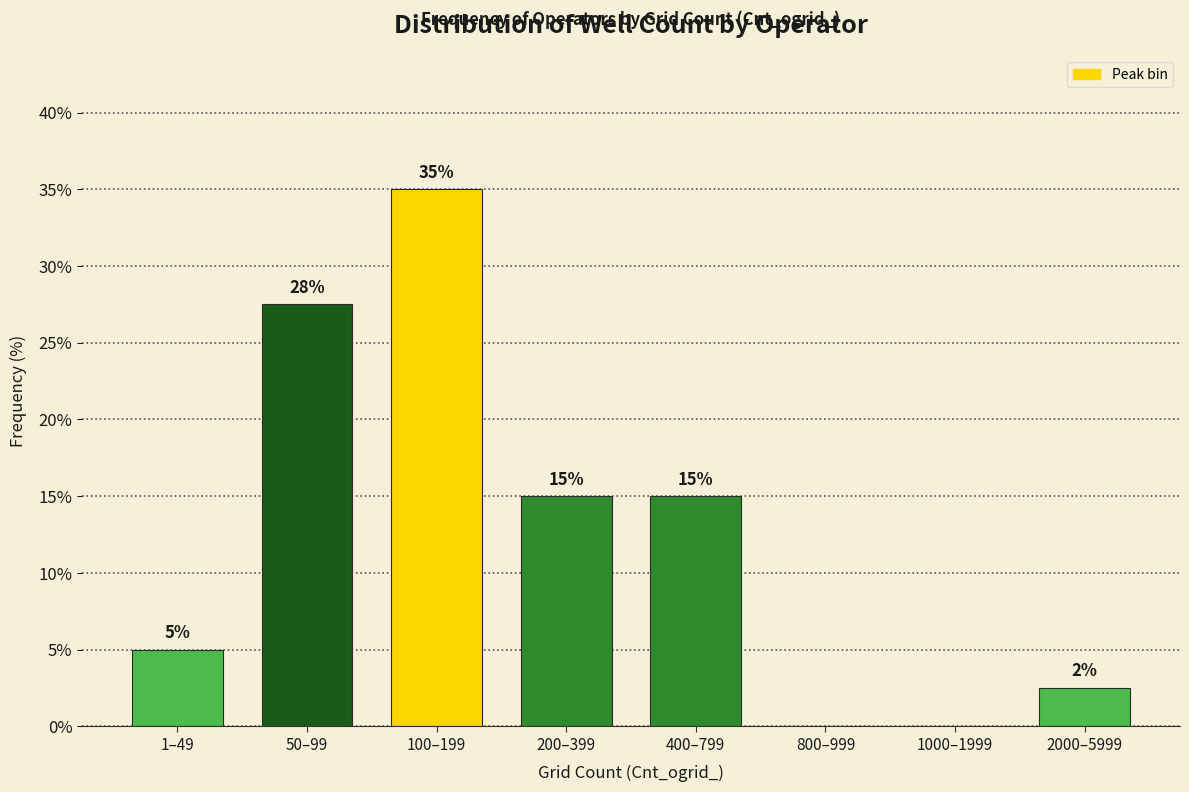

Read the value at 2000–5999.

2.5